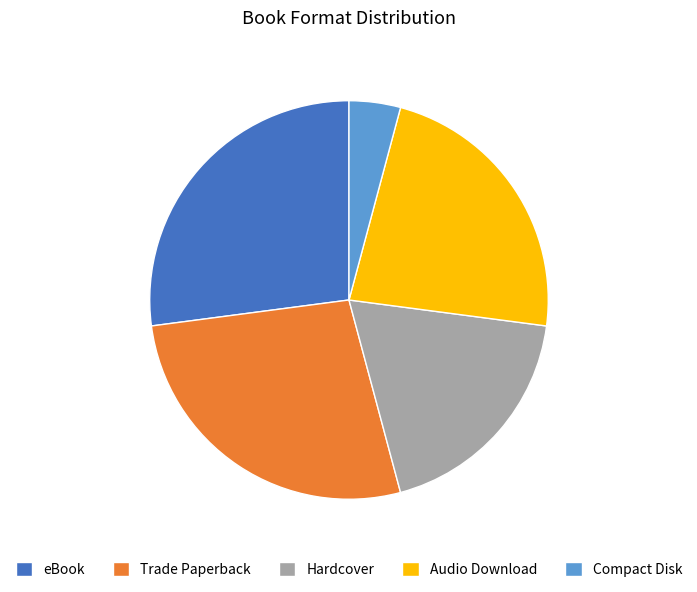

Does Audio Download account for over 50% of the chart?

No